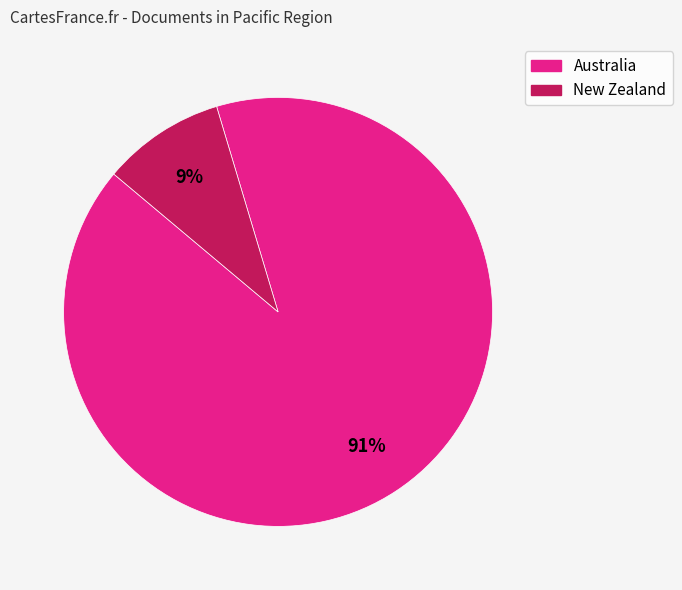

Between Australia and New Zealand, which is larger?

Australia